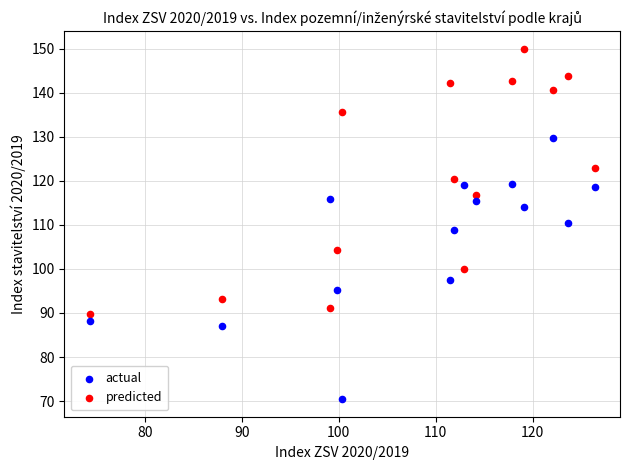

Across all data points, what is the range of Y values (max minus min)?

79.6